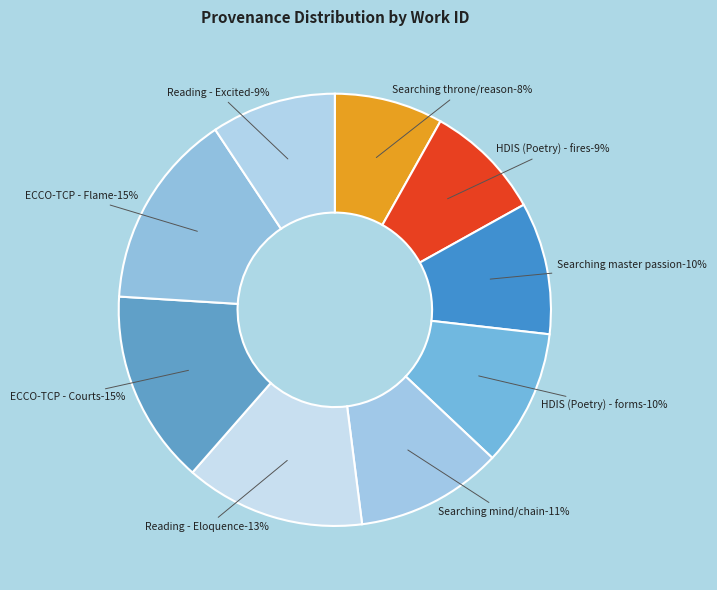

True or false: HDIS (Poetry) - lying forms accounts for 10% of the total.

True